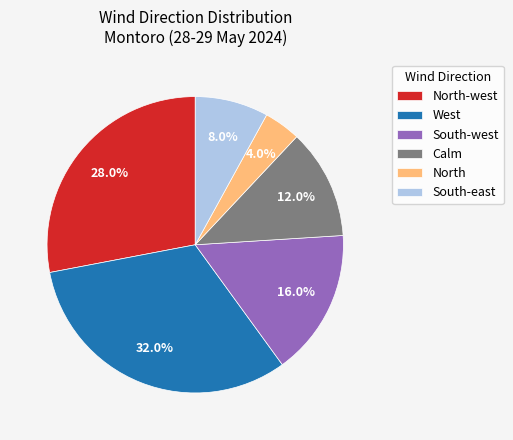

Does any single category account for the majority?

No